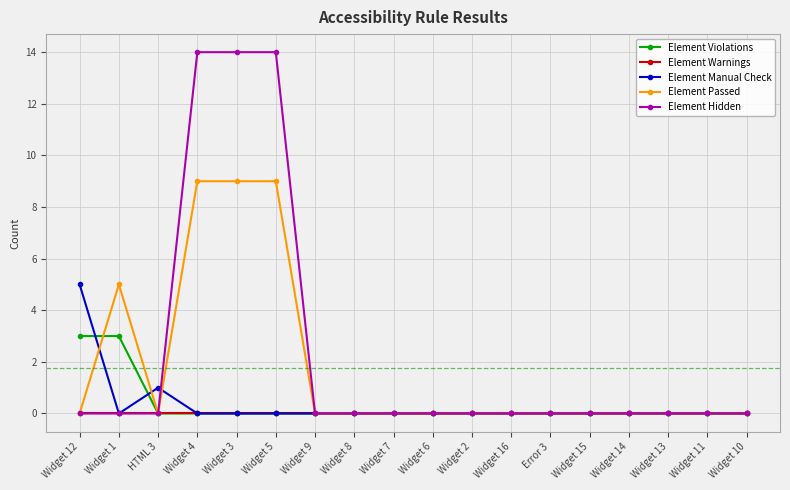

Which series has the largest total across all categories?

Element Hidden